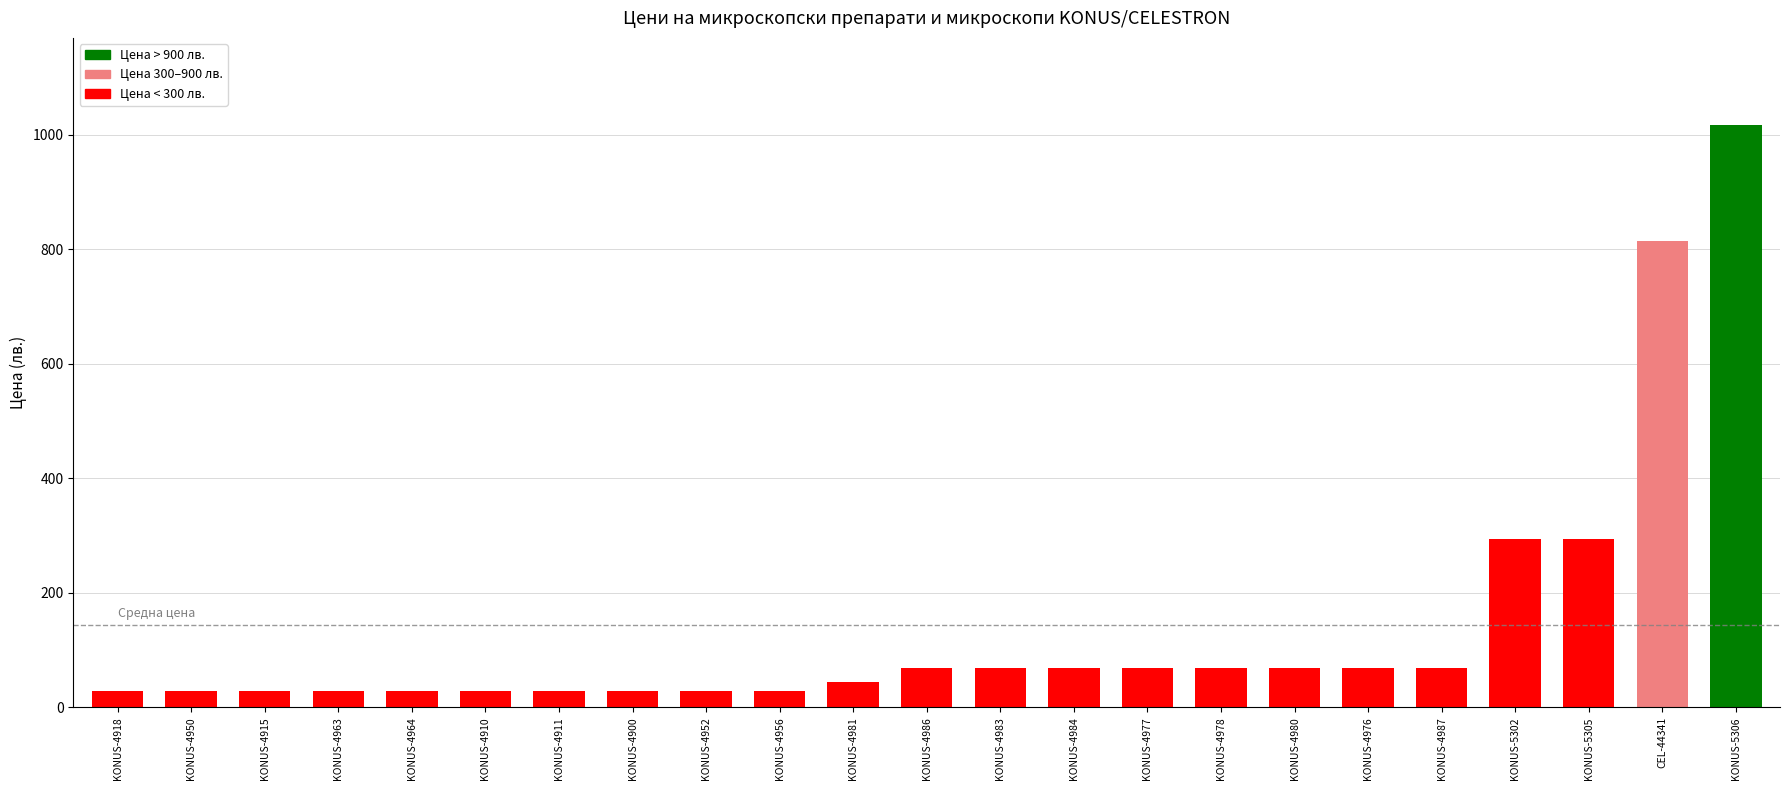

What is the sum of the values at KONUS-4911 and KONUS-4986?

96.9